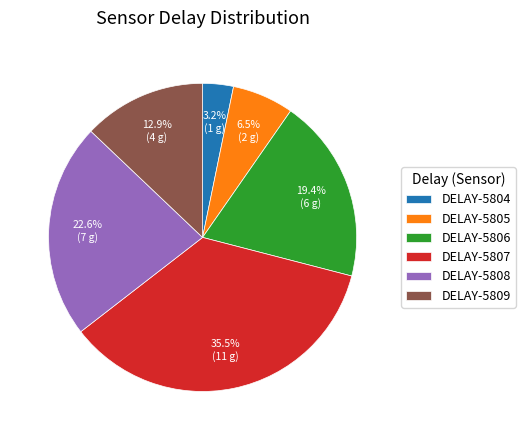

Count the number of slices in the pie.

6